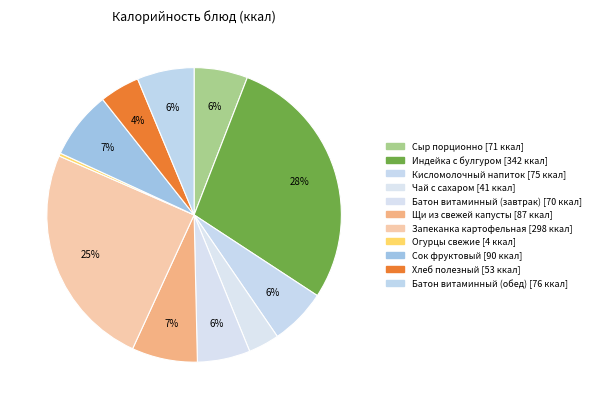

To the nearest percent, what is the average slice percentage?

9%